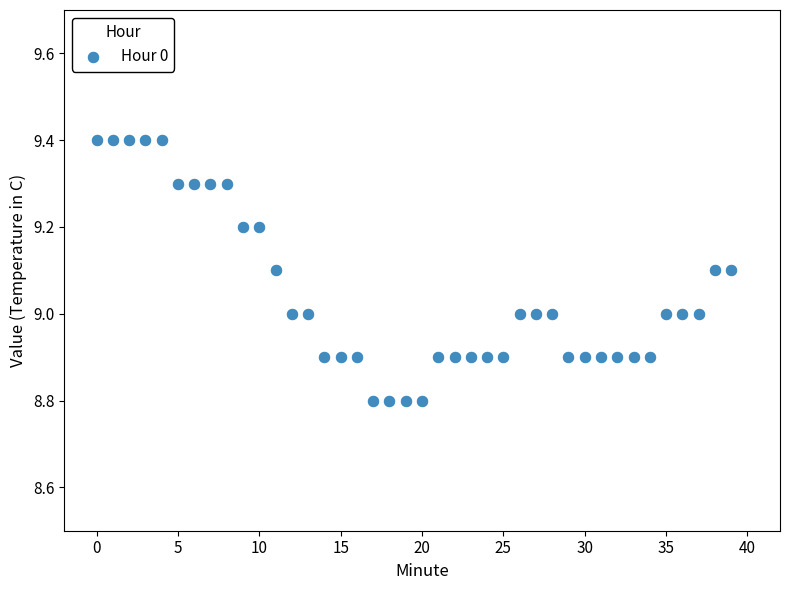

How many data points are displayed?

40